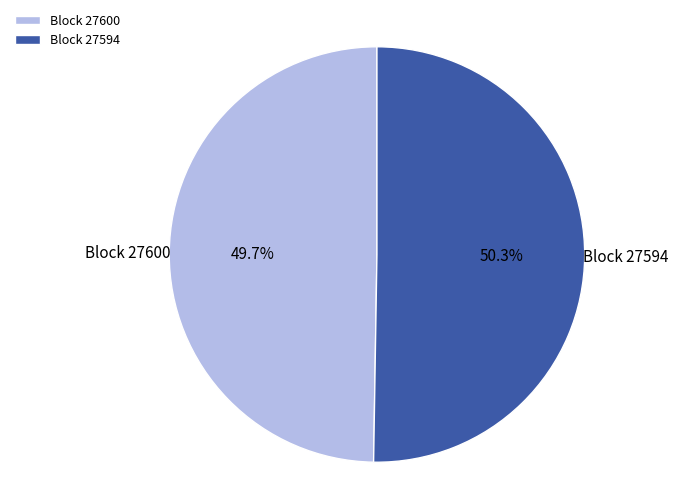

Which category has the biggest portion of the pie?

Block 27594